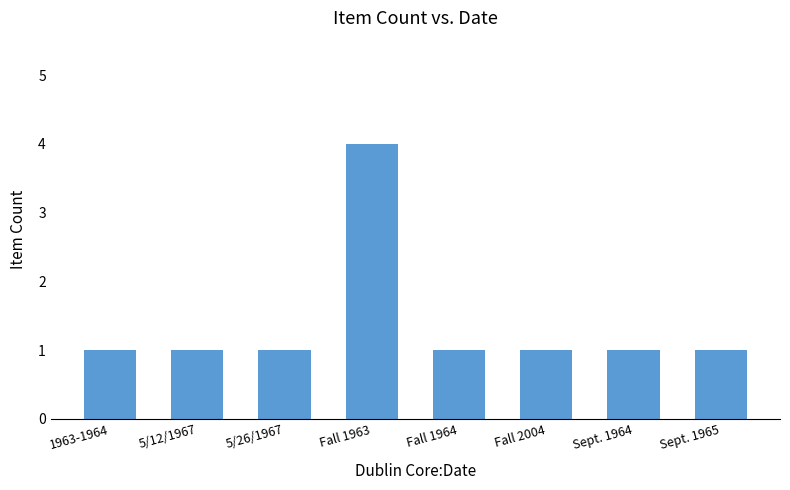

True or false: the data shows 2 at 5/12/1967.

False